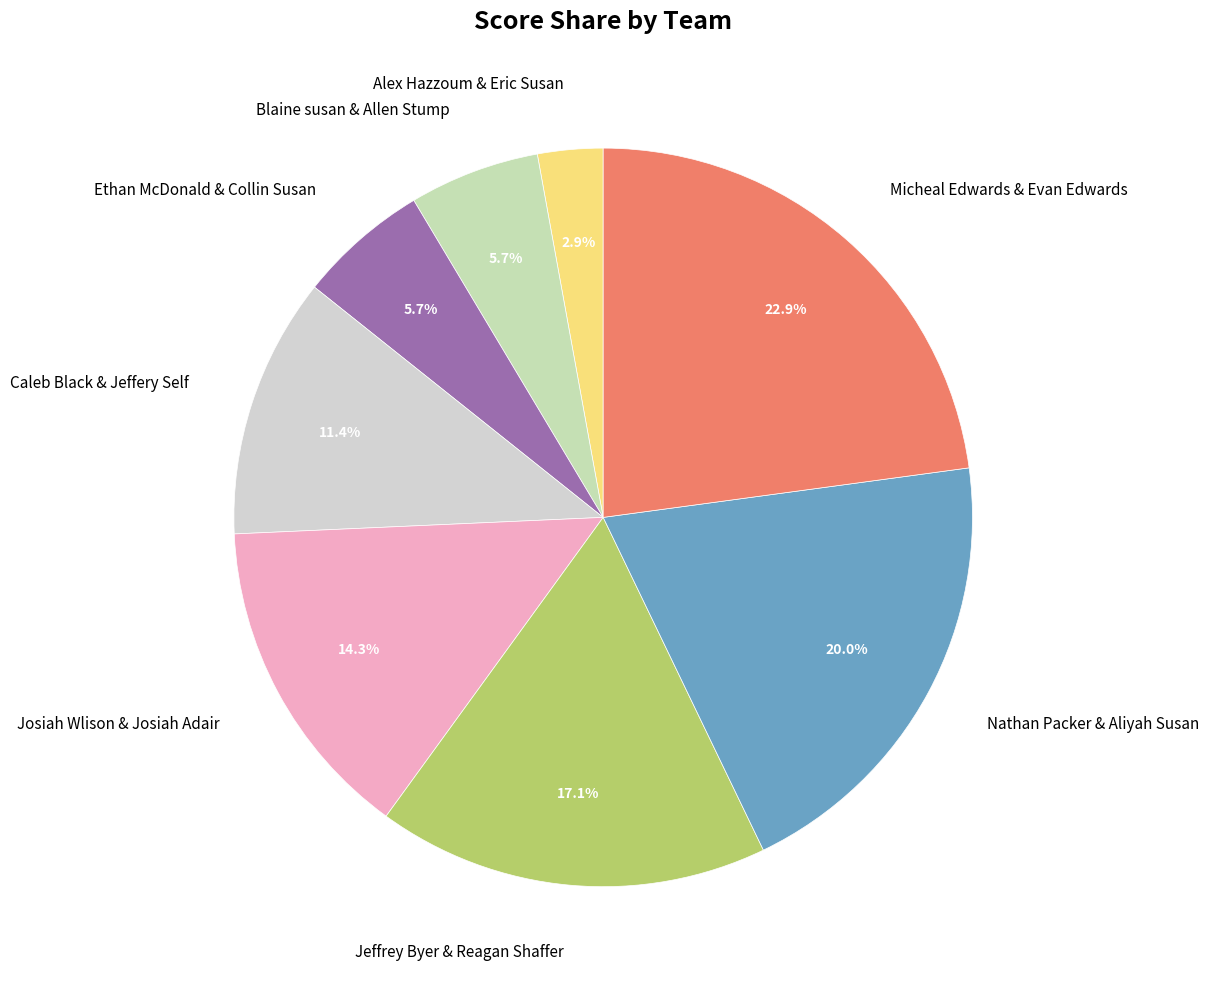

Between Josiah Wlison & Josiah Adair and Nathan Packer & Aliyah Susan, which is larger?

Nathan Packer & Aliyah Susan